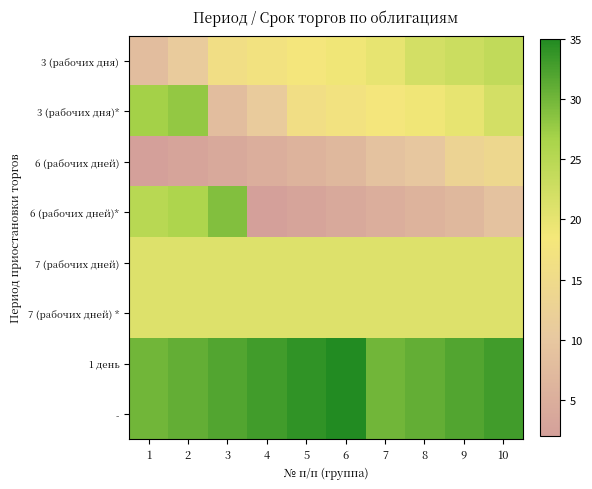

Reading left to right, transcribe all the data shown in this chart.

3 (рабочих дня): 1=8	2=11	3=16	4=17	5=18	6=19	7=20	8=22	9=23	10=24
3 (рабочих дня)*: 1=27	2=28	3=8	4=11	5=16	6=17	7=18	8=19	9=20	10=22
6 (рабочих дней): 1=2	2=3	3=4	4=5	5=6	6=7	7=9	8=10	9=13	10=14
6 (рабочих дней)*: 1=25	2=26	3=29	4=2	5=3	6=4	7=5	8=6	9=7	10=9
7 (рабочих дней): 1=21	2=21	3=21	4=21	5=21	6=21	7=21	8=21	9=21	10=21
7 (рабочих дней) *: 1=21	2=21	3=21	4=21	5=21	6=21	7=21	8=21	9=21	10=21
1 день: 1=30	2=31	3=32	4=33	5=34	6=35	7=30	8=31	9=32	10=33
-: 1=30	2=31	3=32	4=33	5=34	6=35	7=30	8=31	9=32	10=33